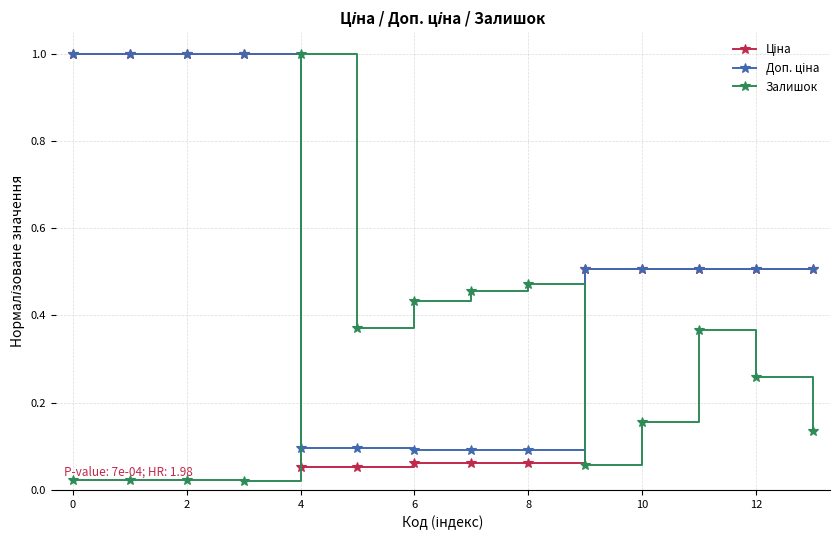

What is the maximum value shown in the chart?

1.0